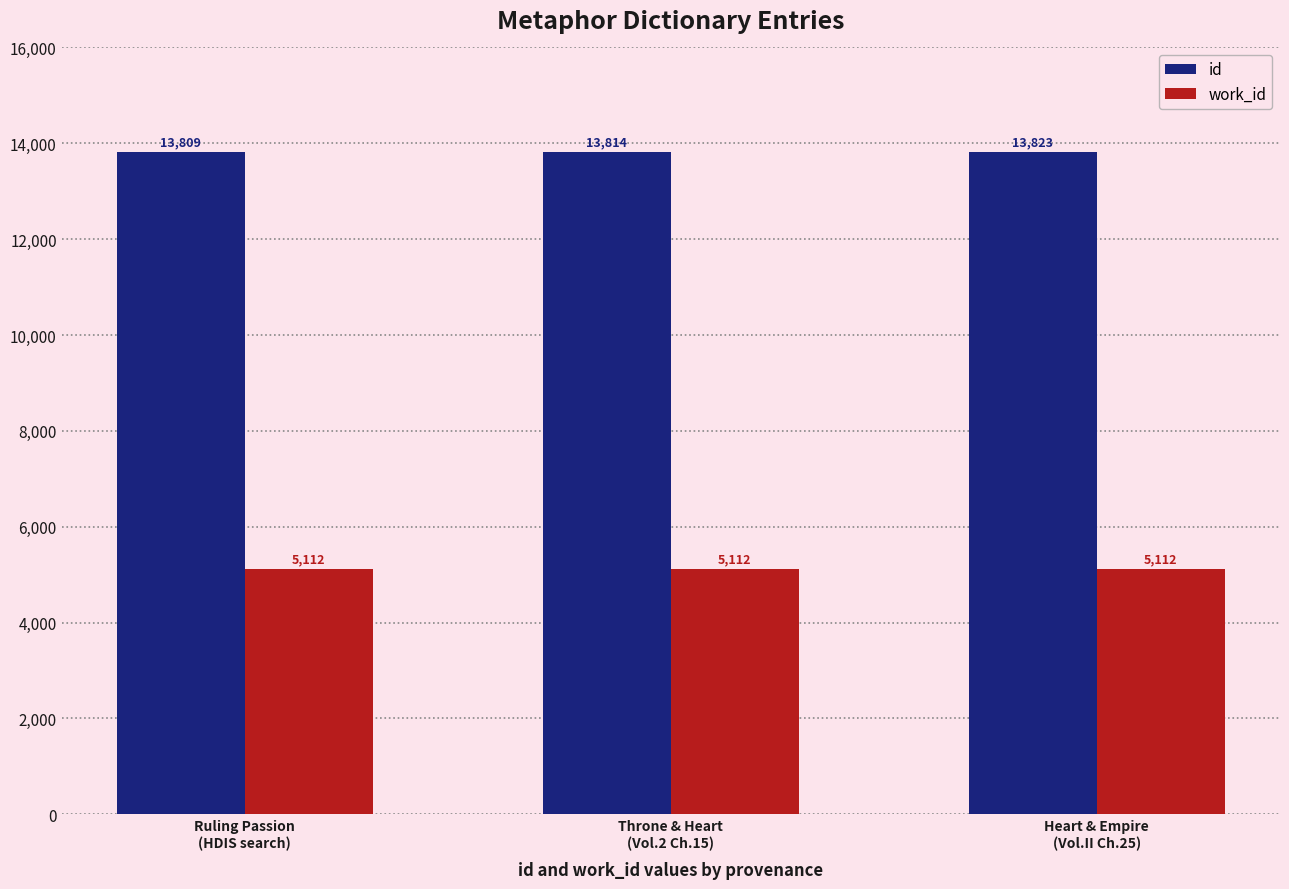

Rank the series by their average value, from lowest to highest.

work_id, id